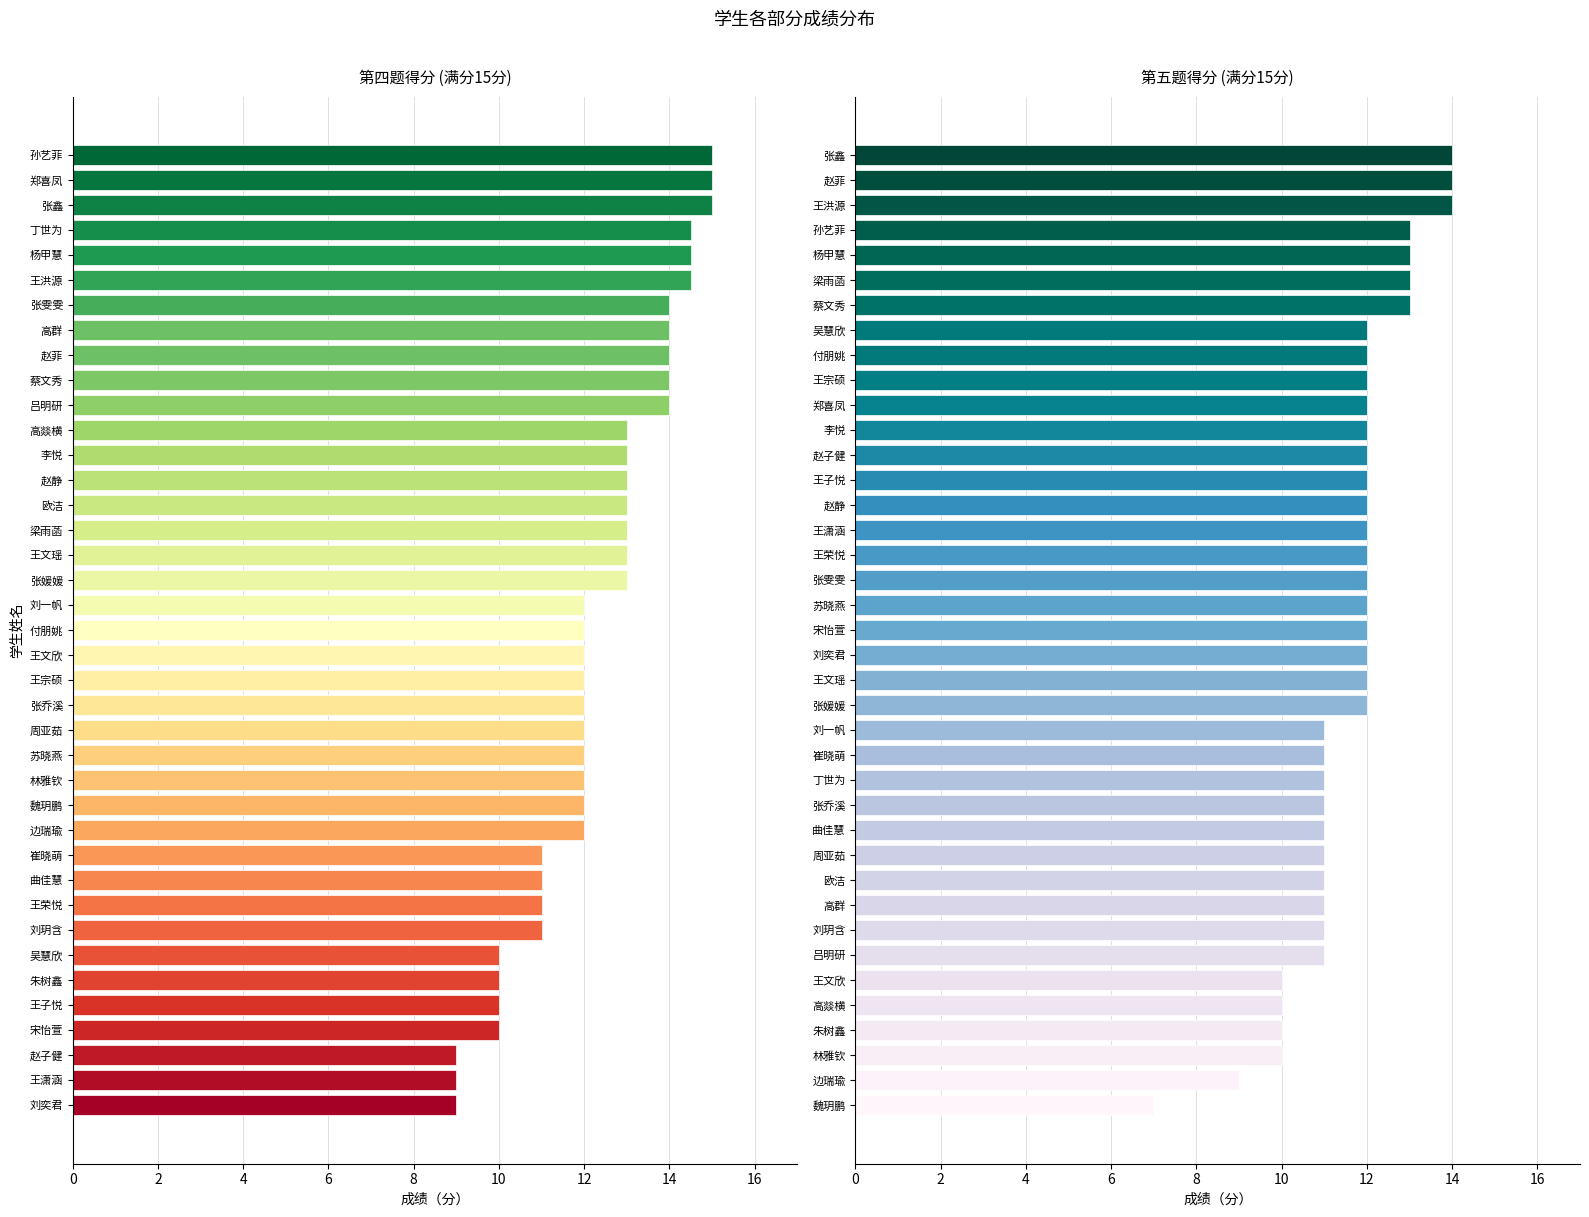

How many 五.1(15分) values are between 11 and 12?

26